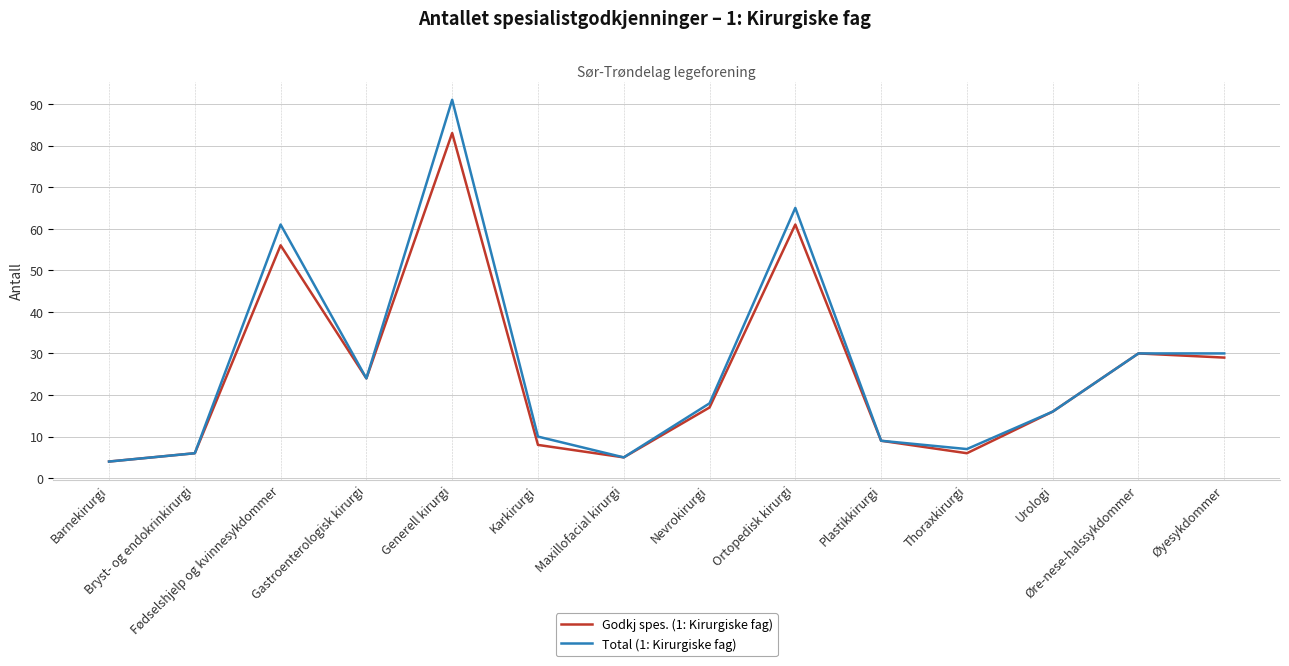

Which series has the widest spread of values?

Total (1: Kirurgiske fag)